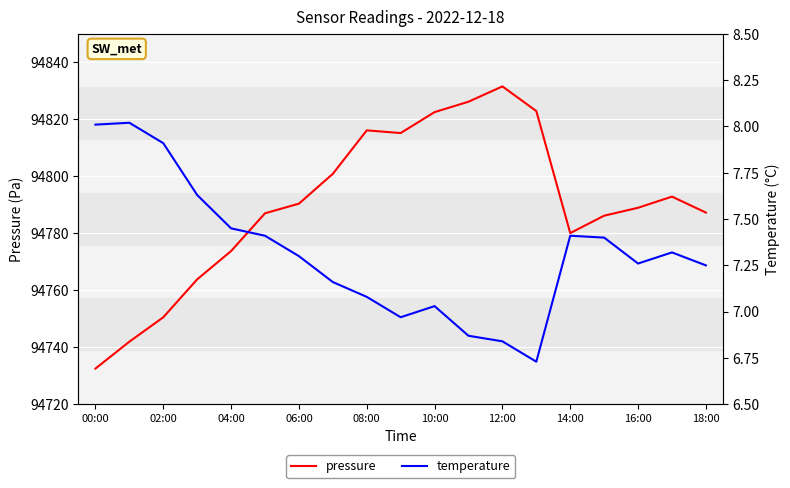

Reading left to right, transcribe all the data shown in this chart.

pressure: 94732.5	94742.0	94750.5	94763.8	94773.8	94787.0	94790.4	94800.9	94816.1	94815.2	94822.5	94826.2	94831.6	94822.9	94780.1	94786.2	94789.0	94792.9	94787.3
temperature: 8.0	8.0	7.9	7.6	7.5	7.4	7.3	7.2	7.1	7.0	7.0	6.9	6.8	6.7	7.4	7.4	7.3	7.3	7.2